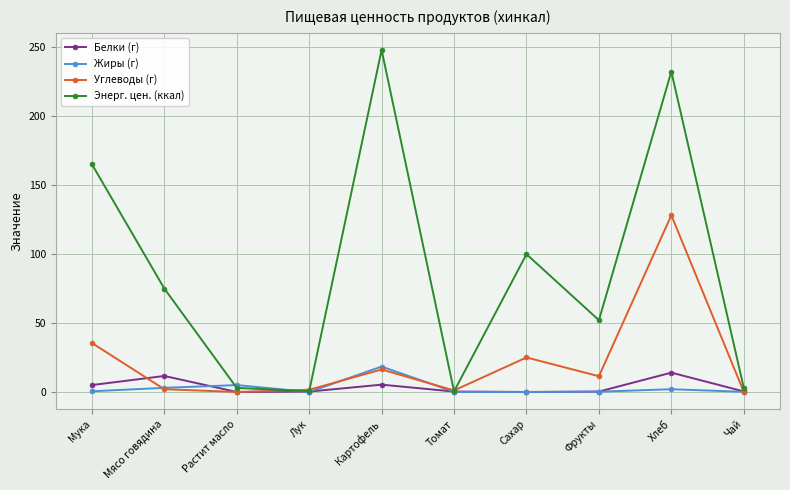

What is the total value across all series at Чай?

3.6